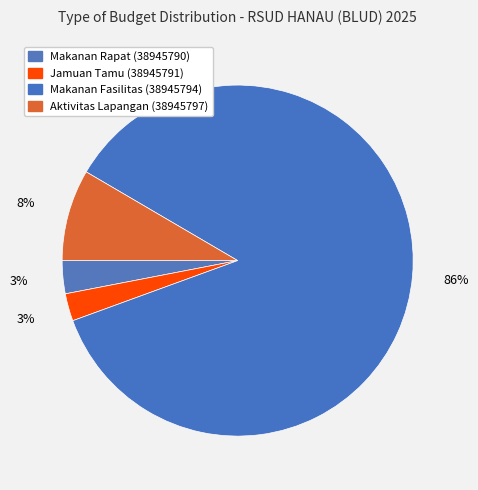

Count the number of slices in the pie.

4